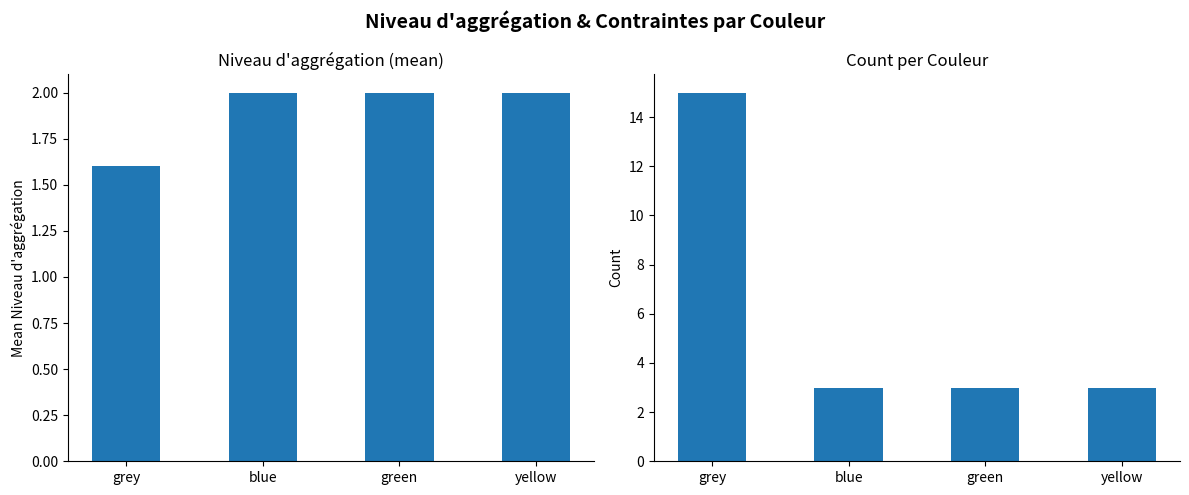

Between grey and green, which series saw the biggest shift?

Count per Couleur